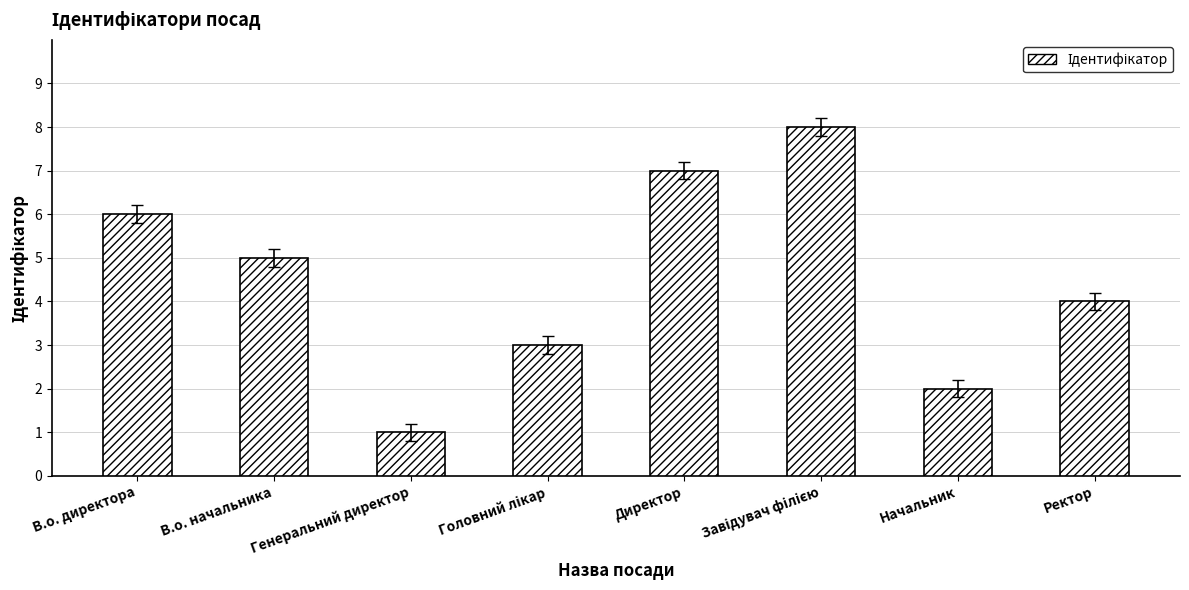

What value does the data have at В.о. начальника?

5